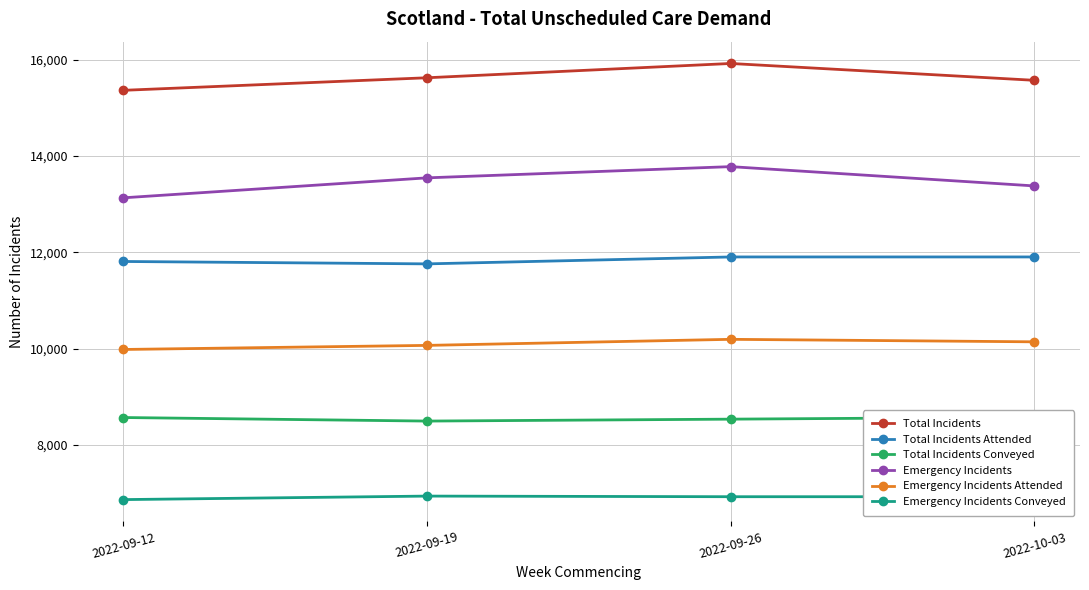

The Emergency Incidents Conveyed series shows 10958 at 2022-09-19. True or false?

False